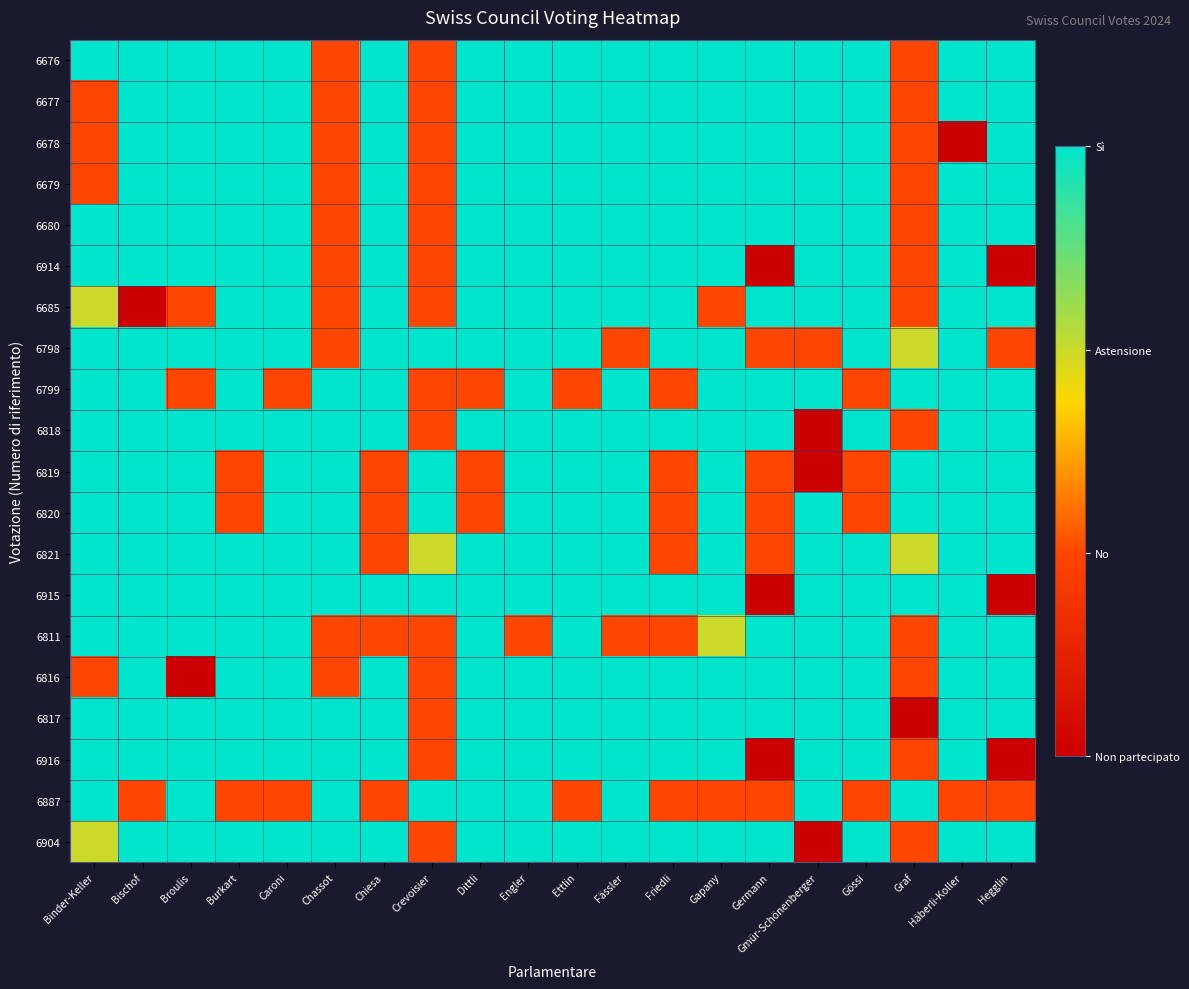

Which series has the largest range (max minus min)?

6678